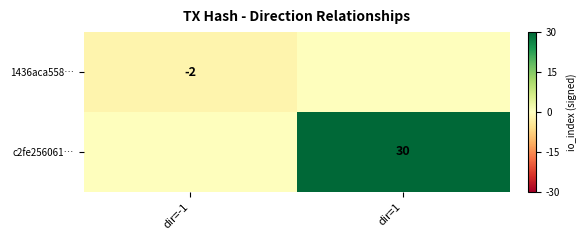

The c2fe256061… series shows 30 at dir=1. True or false?

True